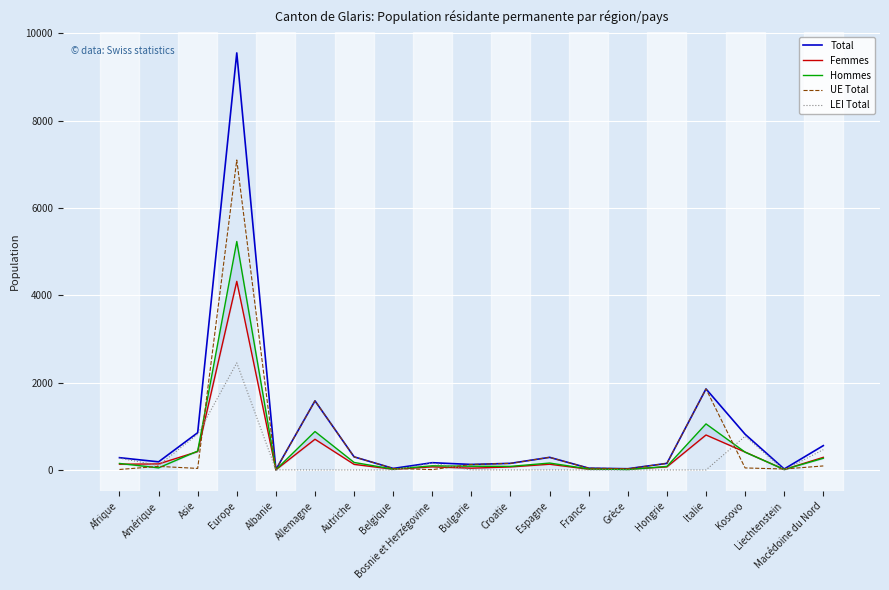

Between which two adjacent categories do Femmes and LEI Total first intersect?

Afrique and Amérique